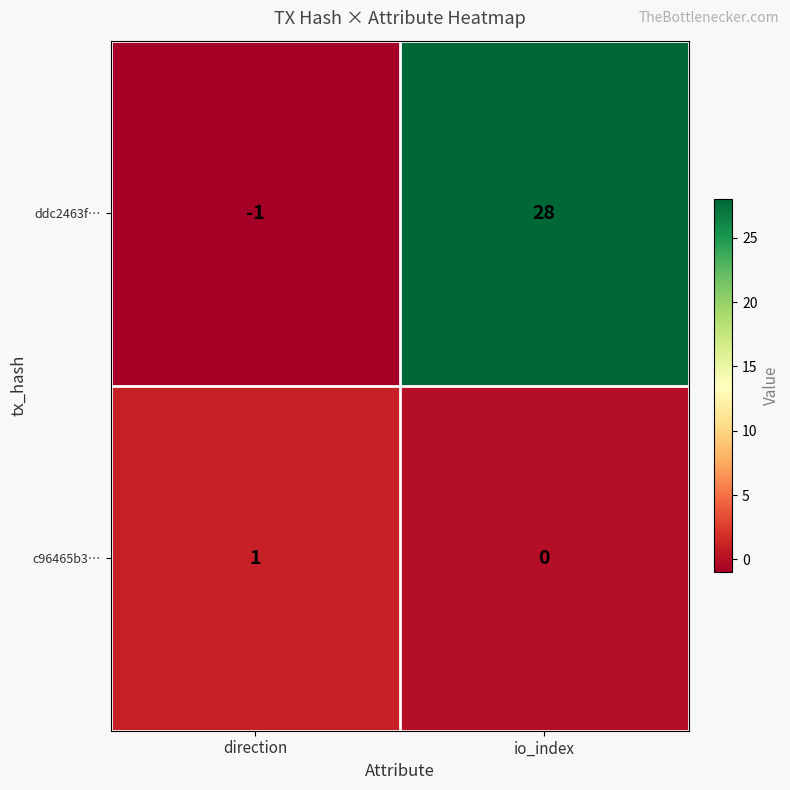

Reading right to left, extract all data points from this chart.

ddc2463f…: io_index=28	direction=-1
c96465b3…: io_index=0	direction=1